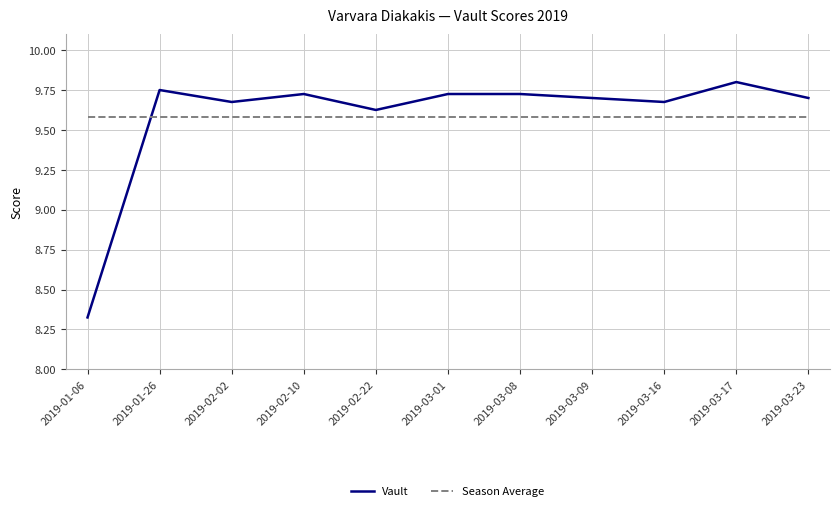

What are all the series names shown in the legend?

Vault, Season Average